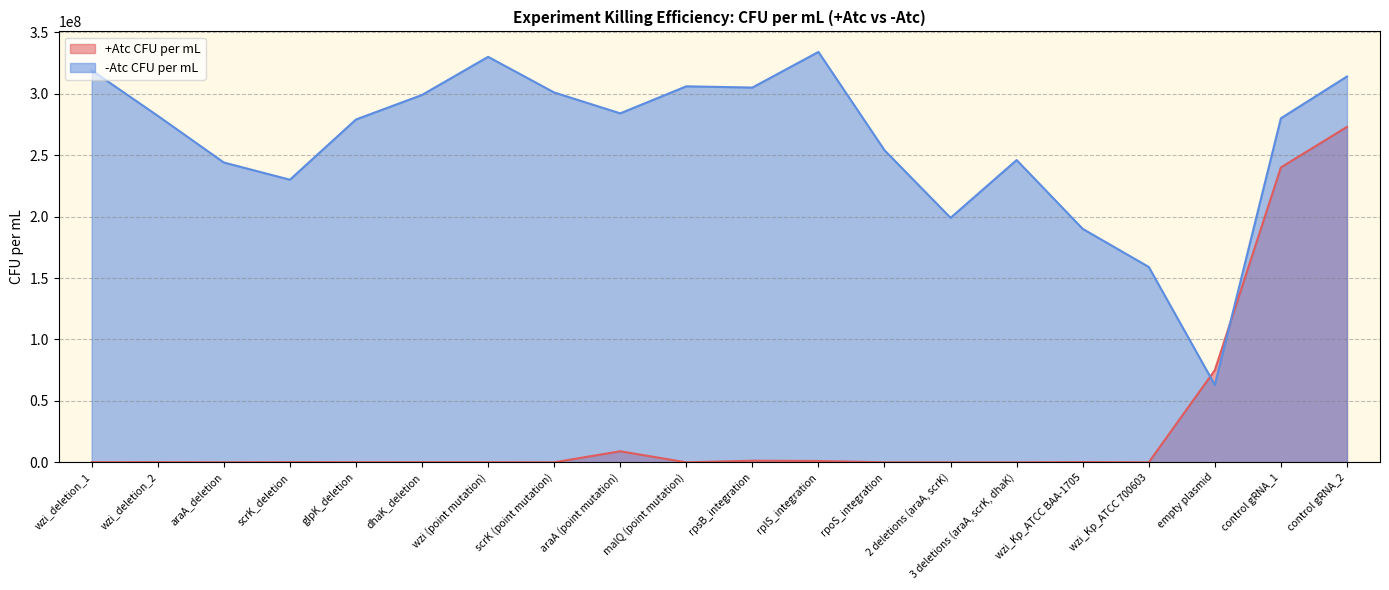

How many data points in +Atc CFU per mL are above 123000?

9